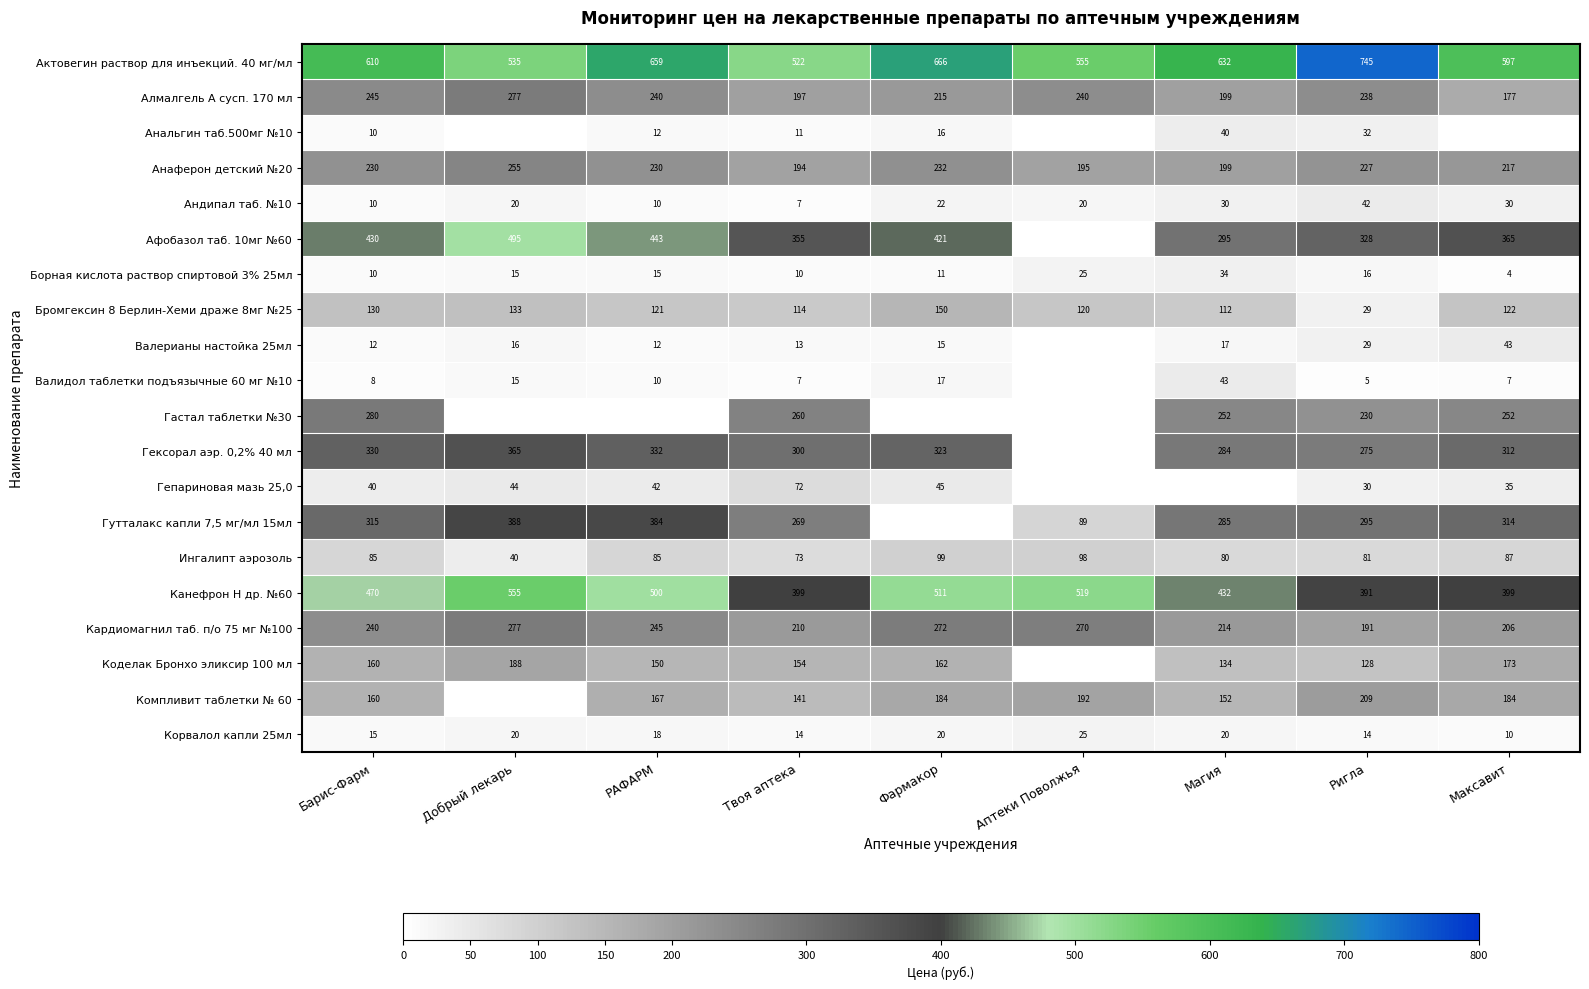

What is the sum of all Анаферон детский №20 values?

1979